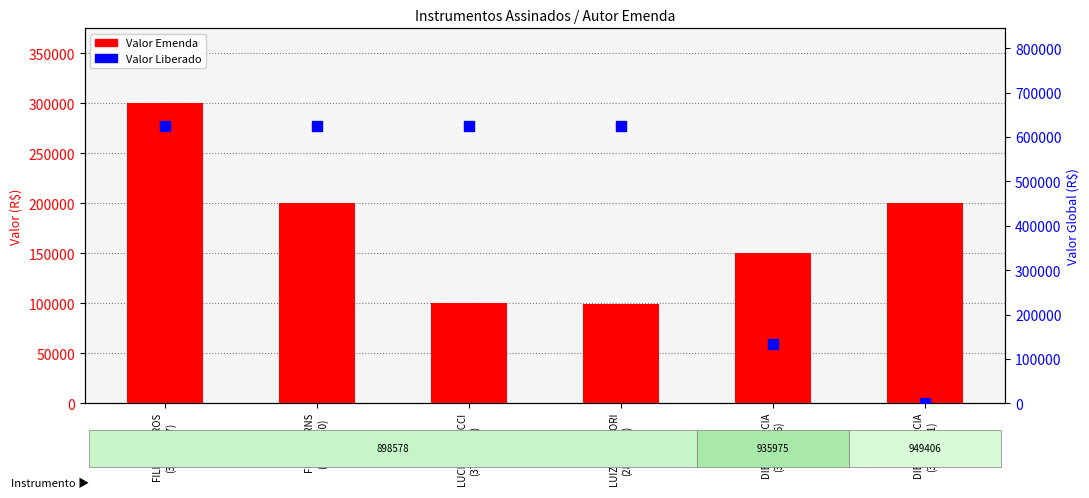

Is the value of Valor Emenda at LUIZ NISHIMORI
(28740014) greater than the value of Valor Liberado at DIEGO GARCIA
(30840006)?

No